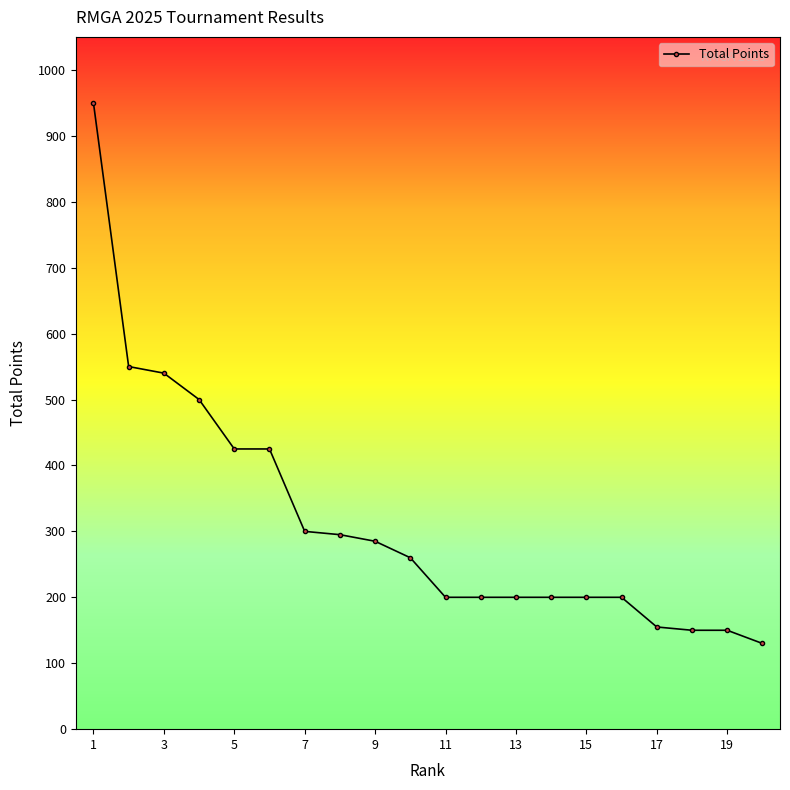

What is the maximum value shown in the chart?

950